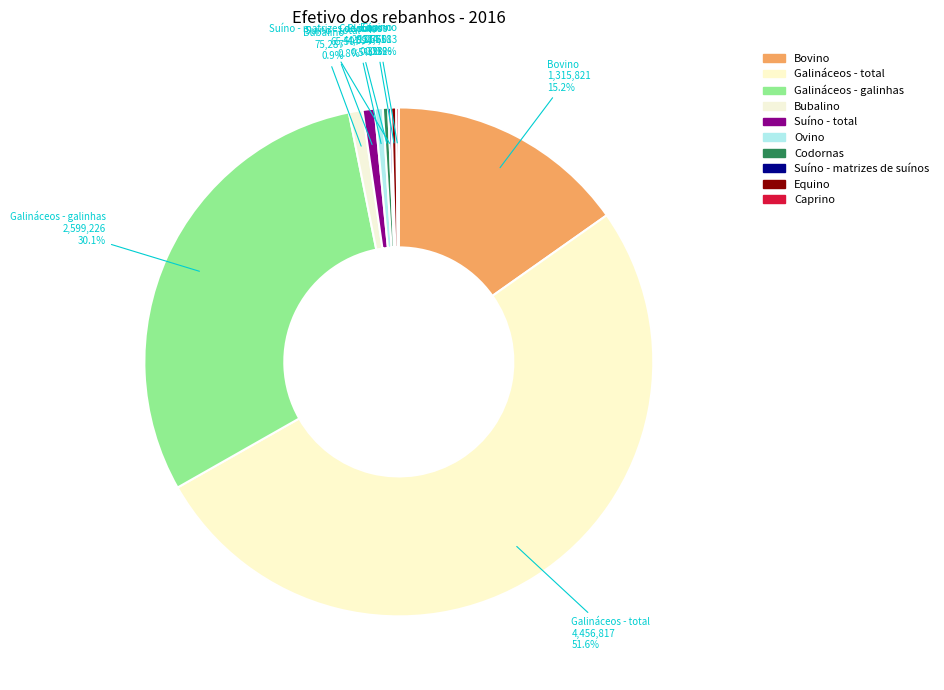

Rank the categories by value from highest to lowest.

Galináceos - total, Galináceos - galinhas, Bovino, Bubalino, Suíno - total, Ovino, Codornas, Equino, Suíno - matrizes de suínos, Caprino